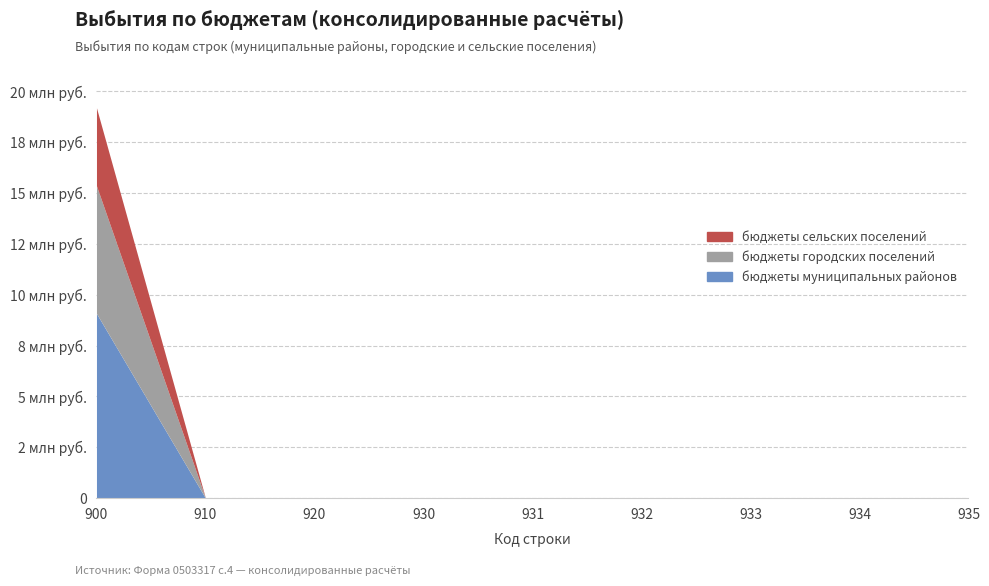

What is the difference between the maximum and minimum values in the бюджеты муниципальных районов series?

9081600.5